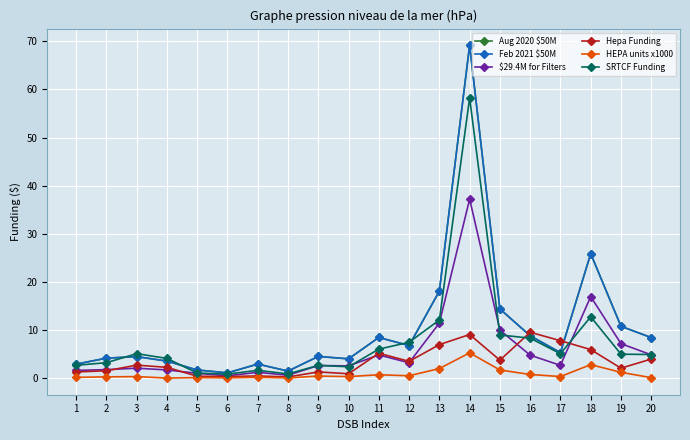

The value of Aug 2020 $50M at 16 is 8.8. True or false?

True